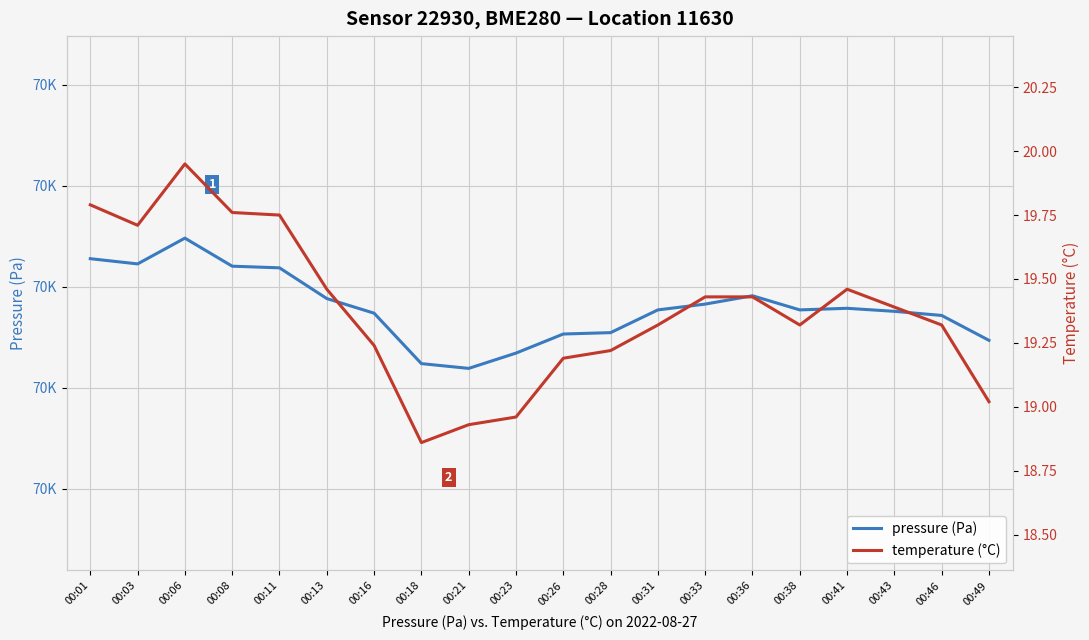

How many interior local valleys does the temperature (°C) series have?

3